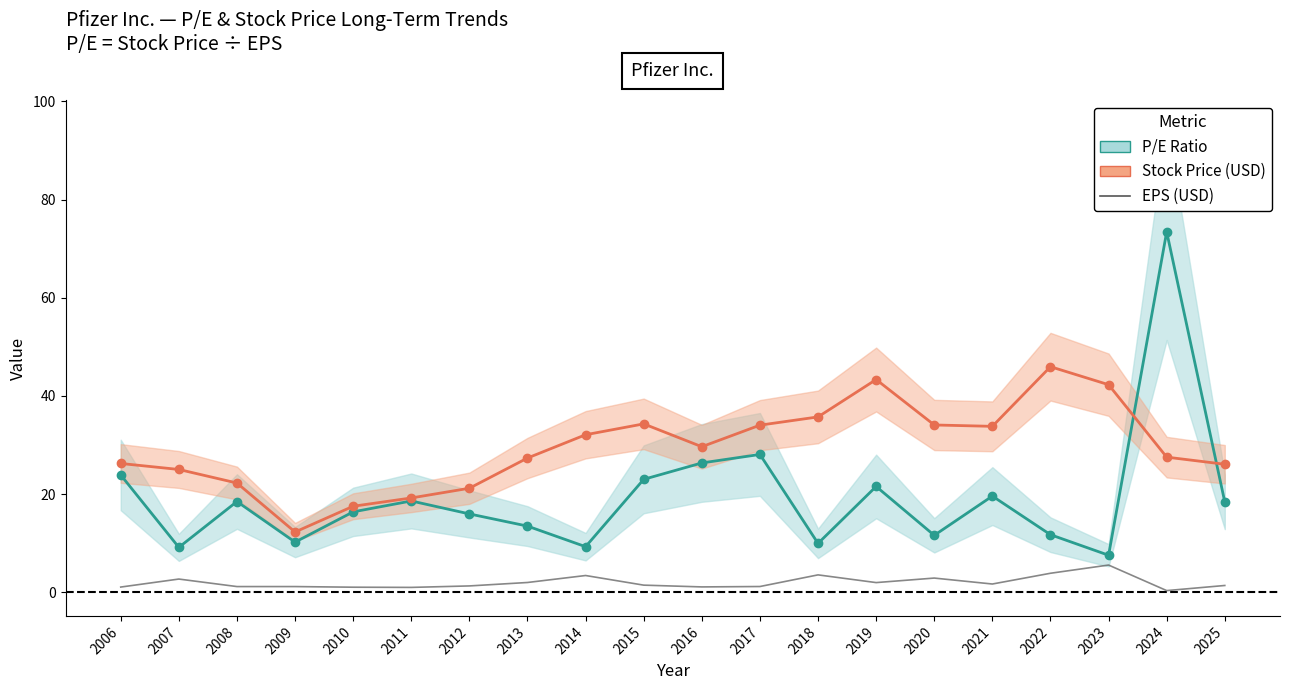

What is the sum of the P/E Ratio values at 2009 and 2007?

19.4